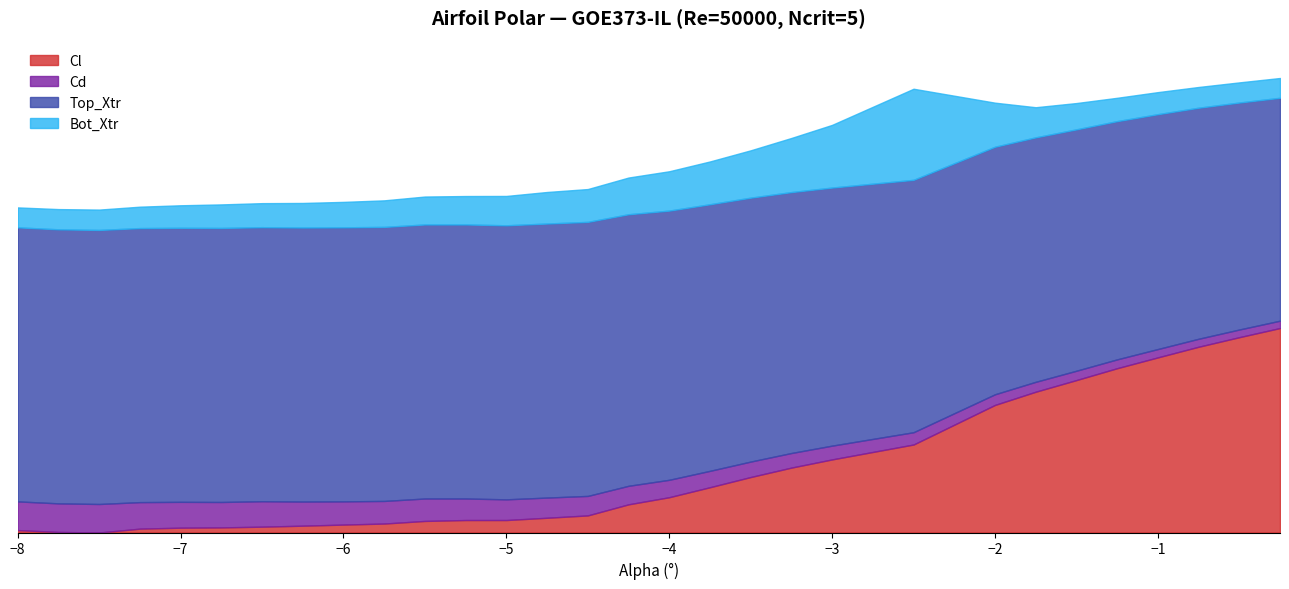

Which has a higher value, -6.75 or -6.25?

-6.25